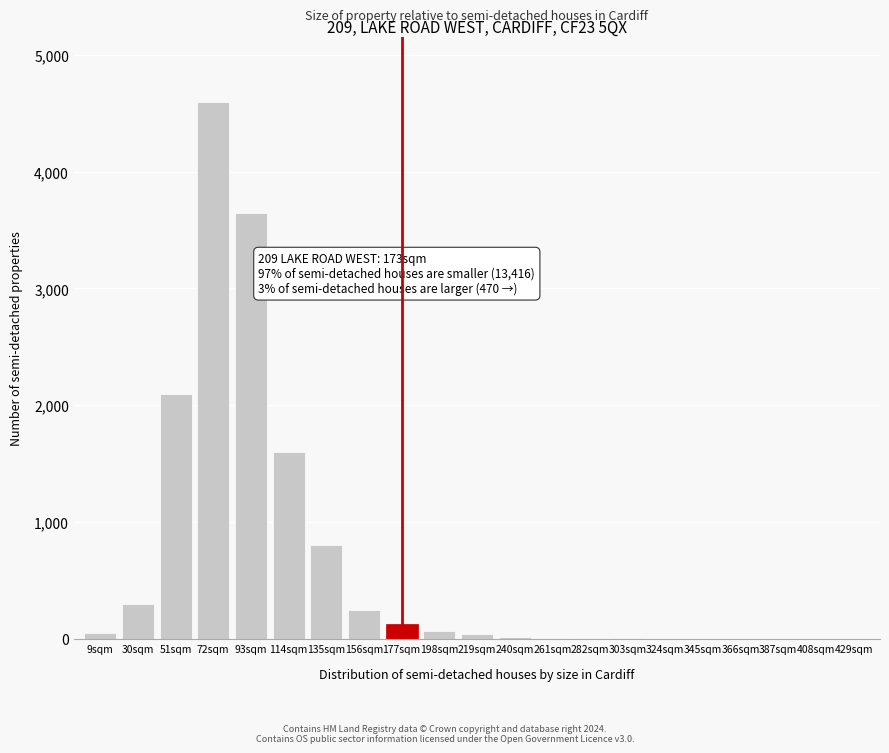

What is the sum of all values?

13632